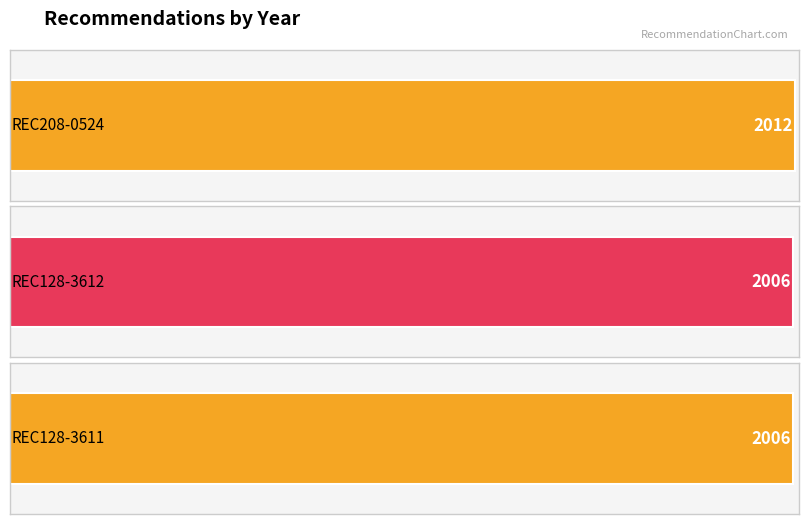

What is the sum of the values at REC128-3611 and REC208-0524?

4018